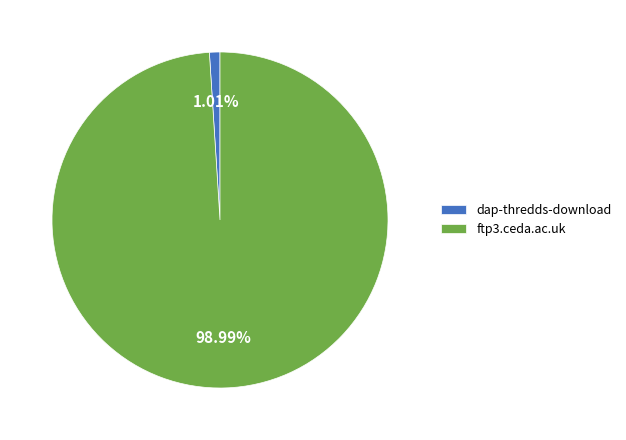

Rank the categories by value from lowest to highest.

dap-thredds-download, ftp3.ceda.ac.uk